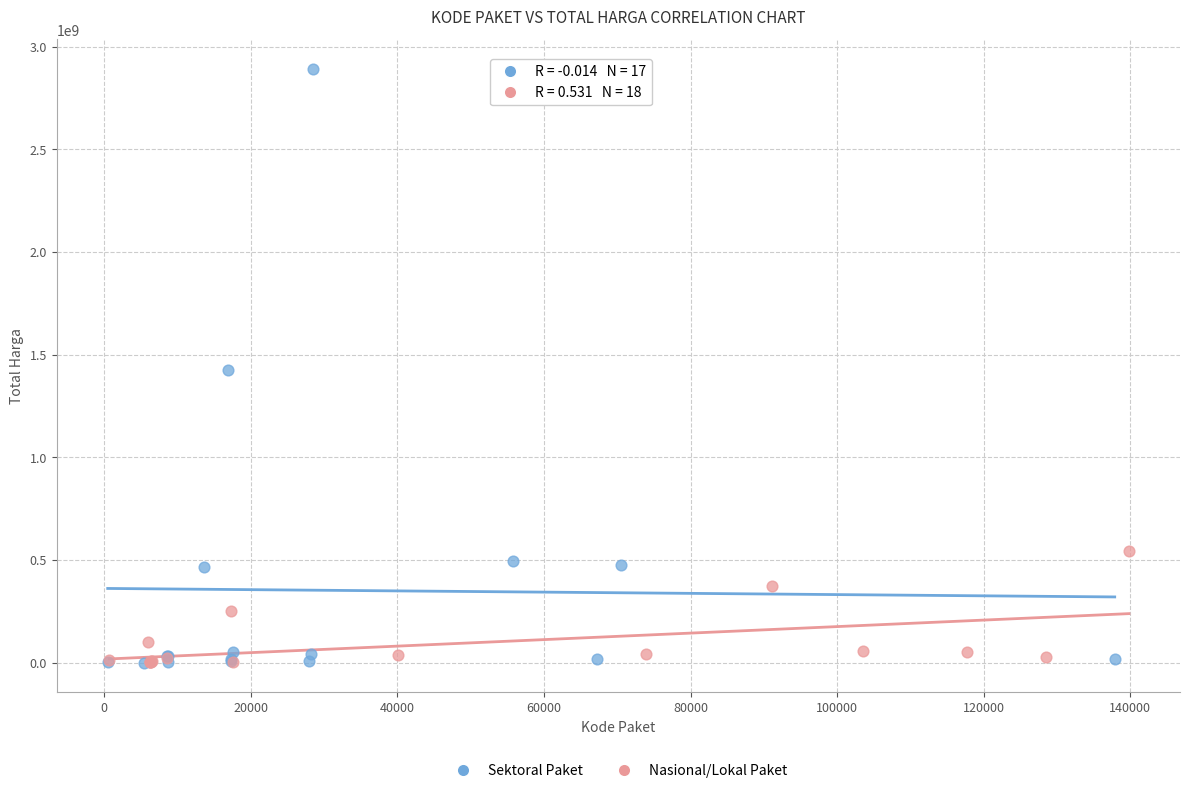

What are all the series names shown in the legend?

Sektoral Paket, Nasional/Lokal Paket